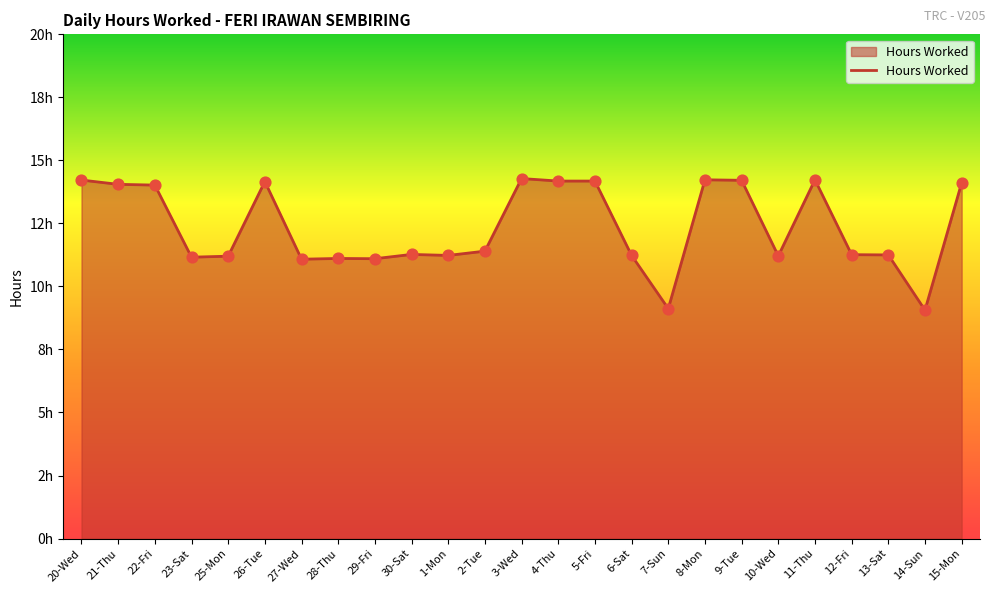

Does the chart have visible grid lines?

No